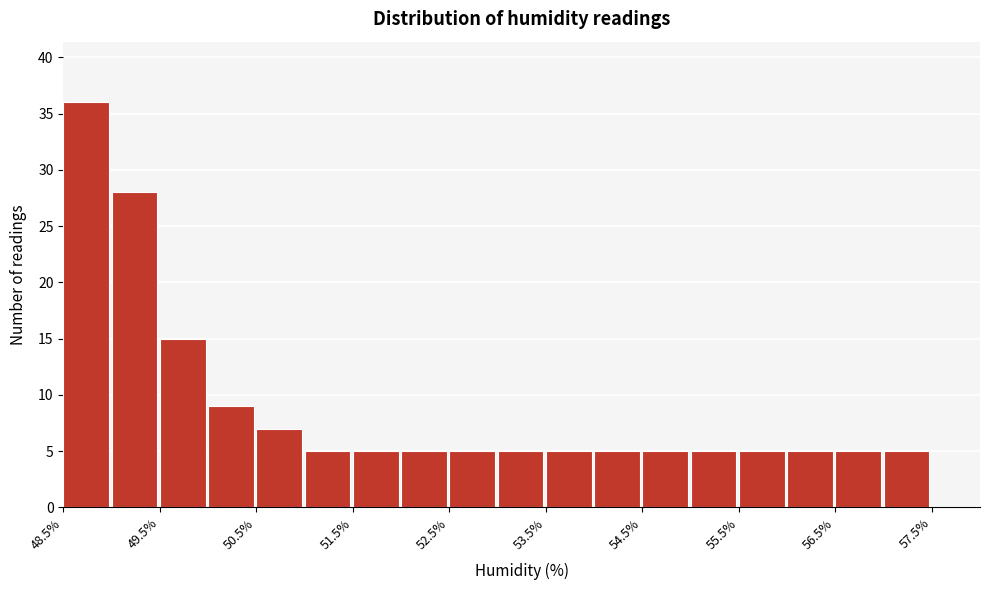

Reading left to right, list every bar in this chart as the range it spans on the x-axis followed by its height. The values are not printed on the chart, so give them approximately, as read against the axis.

48.5 to 49.0: 36
49.0 to 49.5: 28
49.5 to 50.0: 15
50.0 to 50.5: 9
50.5 to 51.0: 7
51.0 to 51.5: 5
51.5 to 52.0: 5
52.0 to 52.5: 5
52.5 to 53.0: 5
53.0 to 53.5: 5
53.5 to 54.0: 5
54.0 to 54.5: 5
54.5 to 55.0: 5
55.0 to 55.5: 5
55.5 to 56.0: 5
56.0 to 56.5: 5
56.5 to 57.0: 5
57.0 to 57.5: 5
57.5 to 58.0: 0